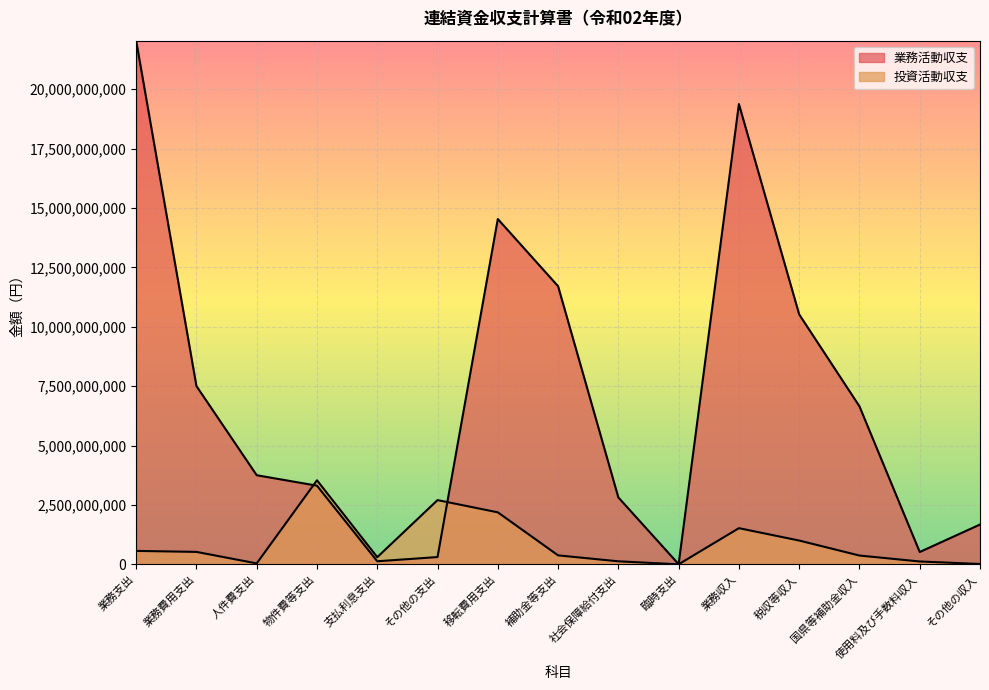

Between 使用料及び手数料収入 and 業務収入, which is larger?

業務収入